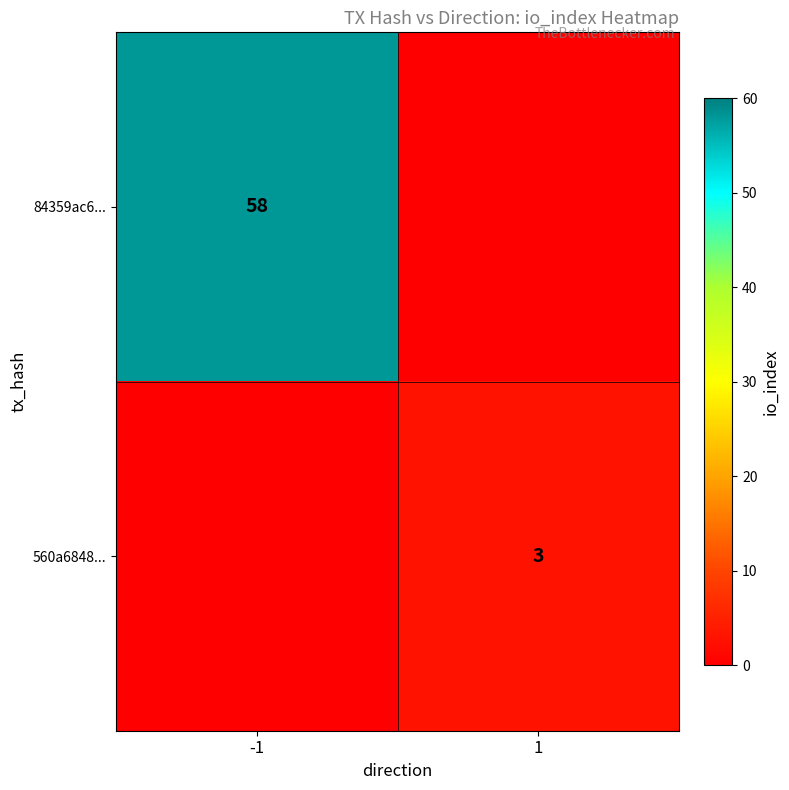

How many distinct data groups are displayed?

2